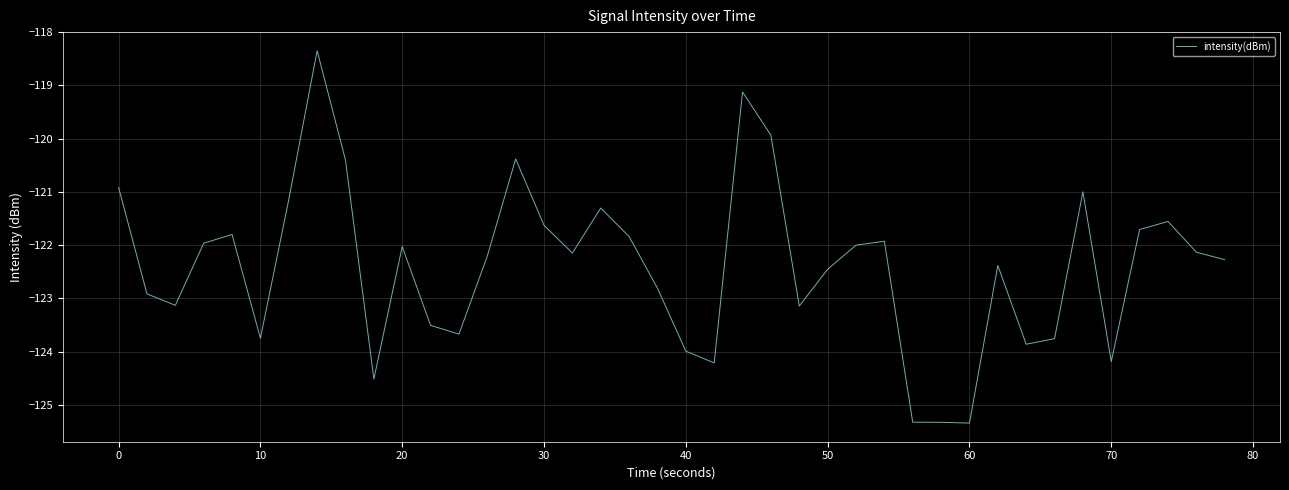

What is the difference between the maximum and minimum values?

7.0